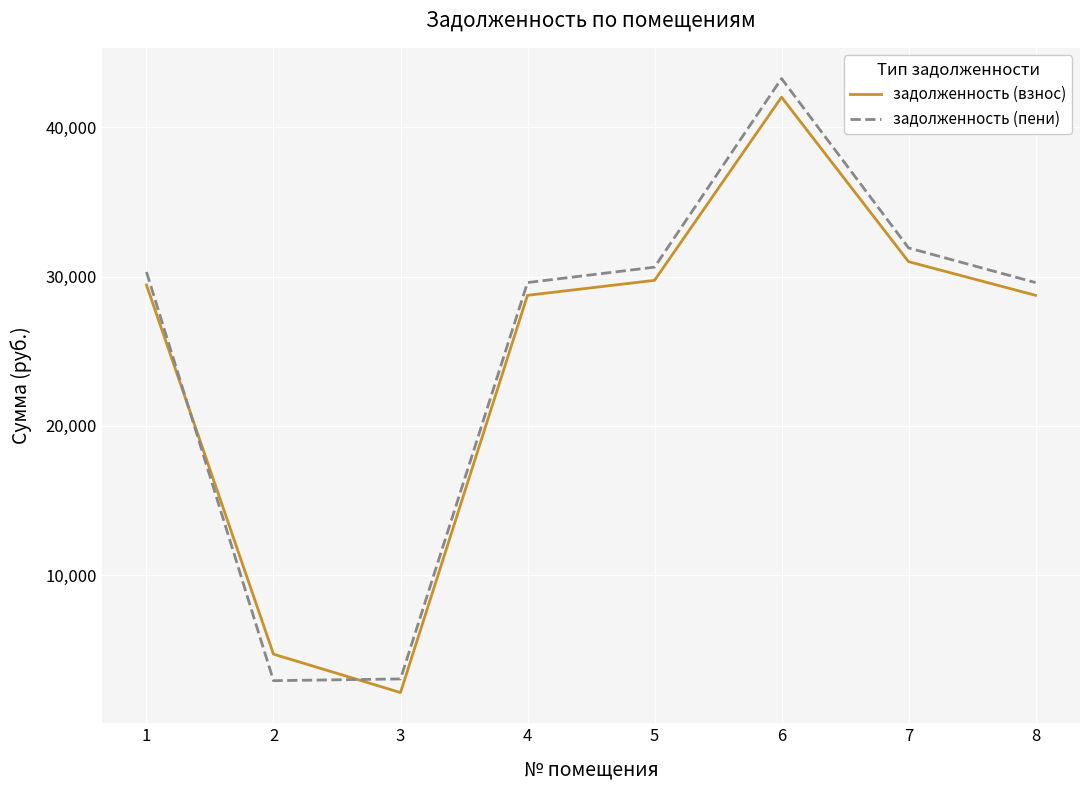

Is it true that задолженность (взнос) equals 38992.5 at 1?

False